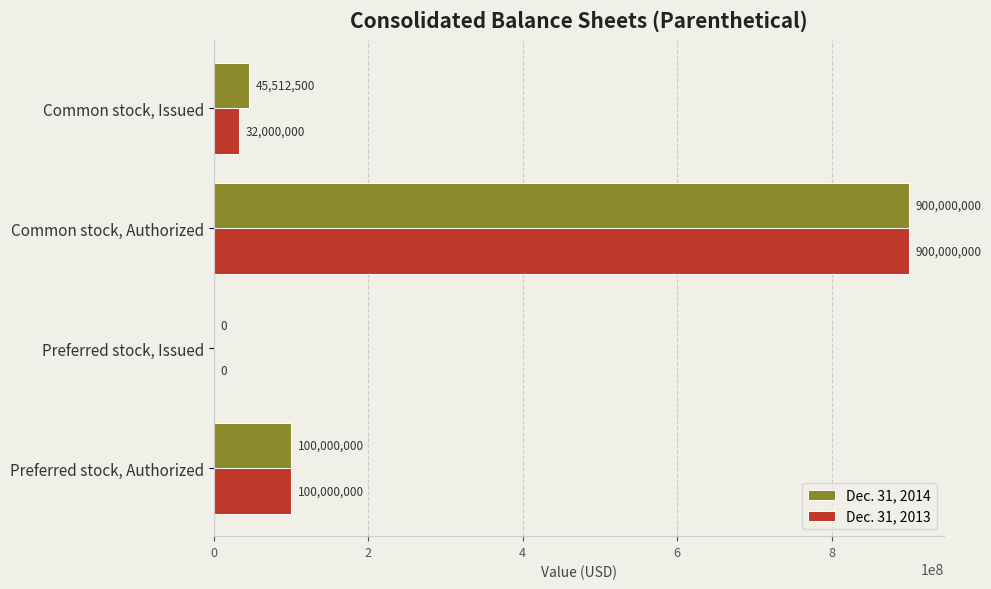

What is the sum of all Dec. 31, 2014 values?

1045512500